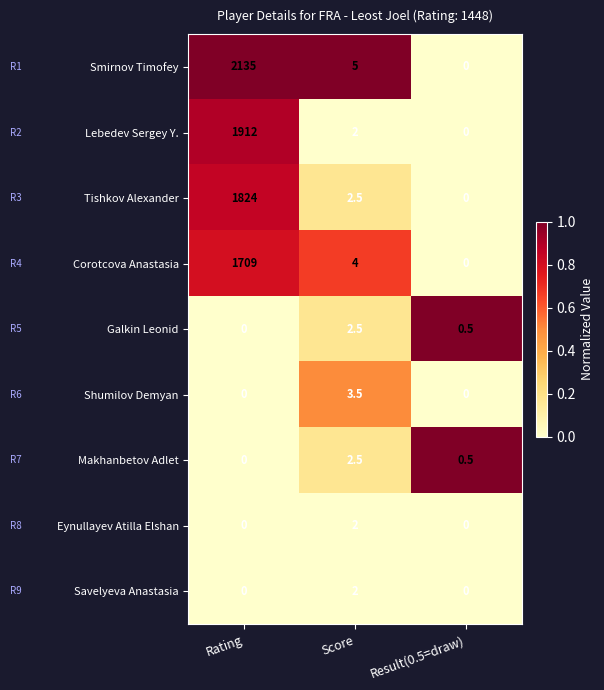

Is it true that Lebedev Sergey Y. equals 1912.0 at Rating?

True